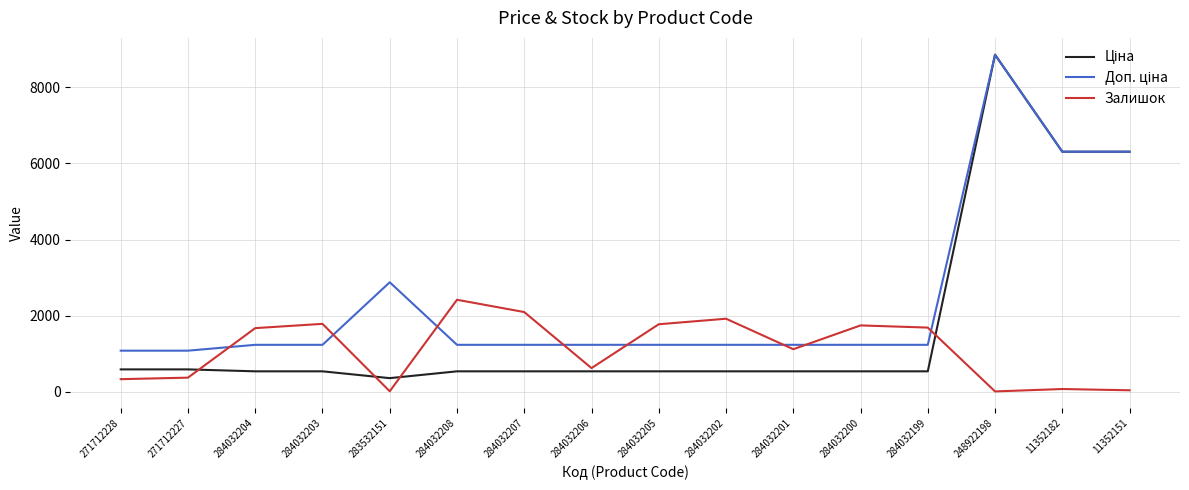

What is the spread (max minus min) of values at 284032206?

696.4